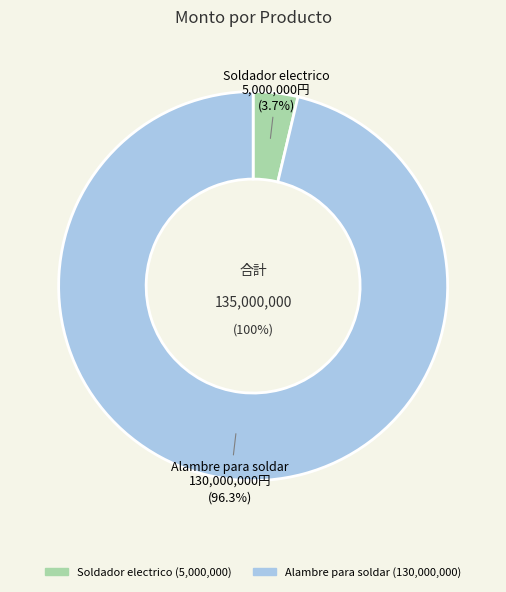

Which category has the biggest portion of the pie?

Alambre para soldar